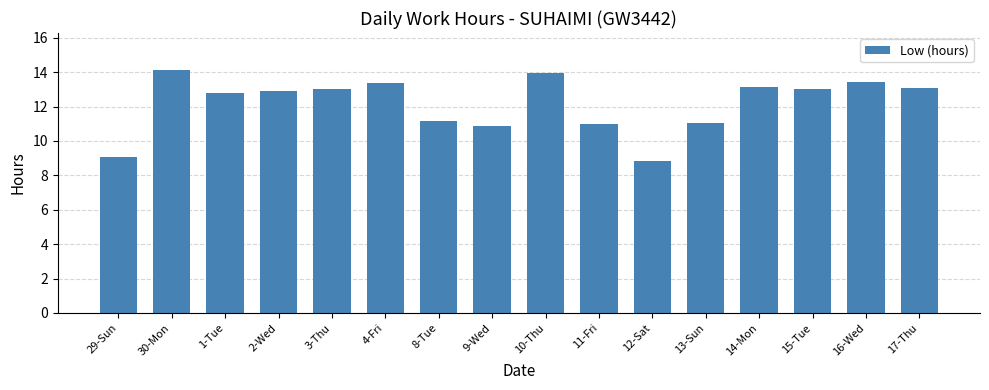

What position from the right is 8-Tue?

10